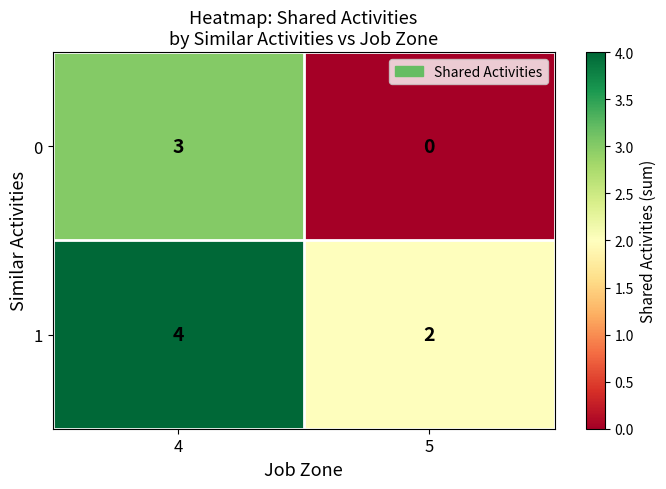

How many data points does each series have?

2